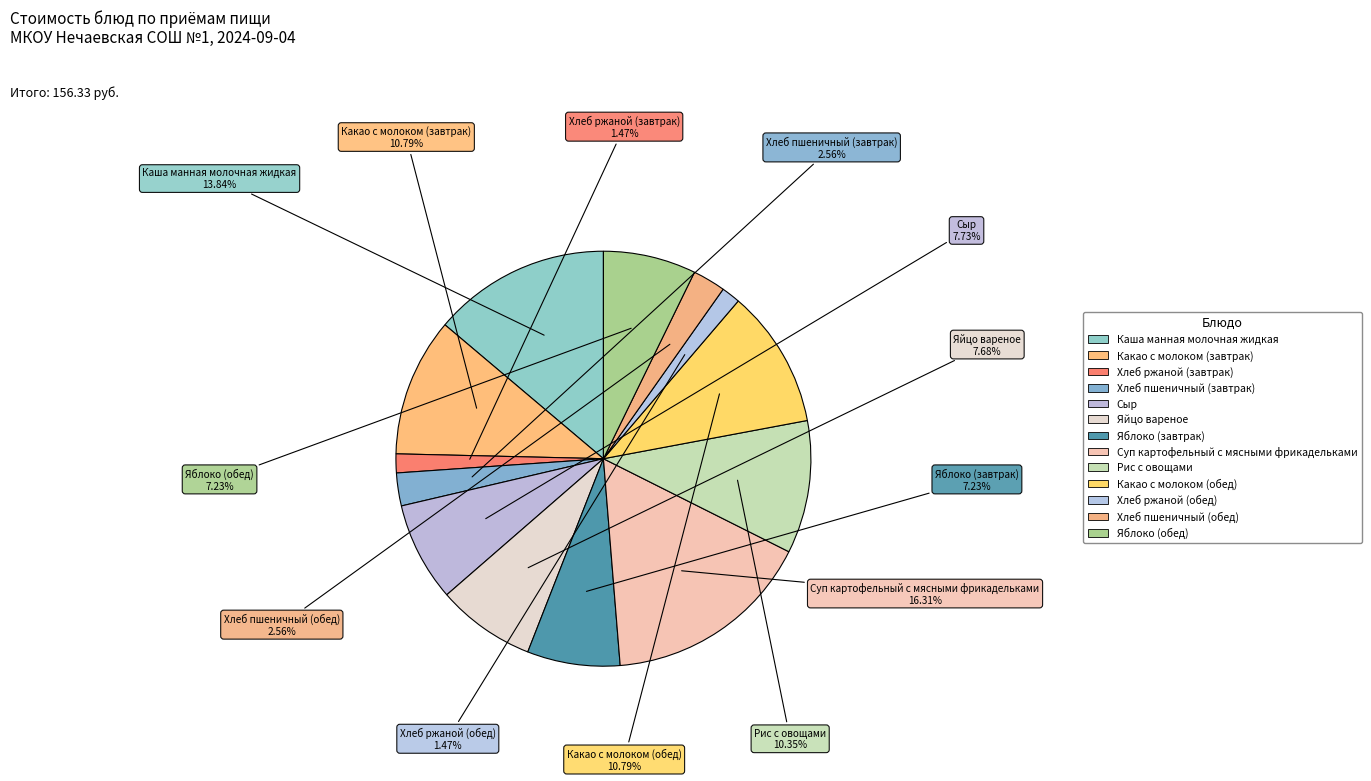

How many slices are in this pie chart?

13